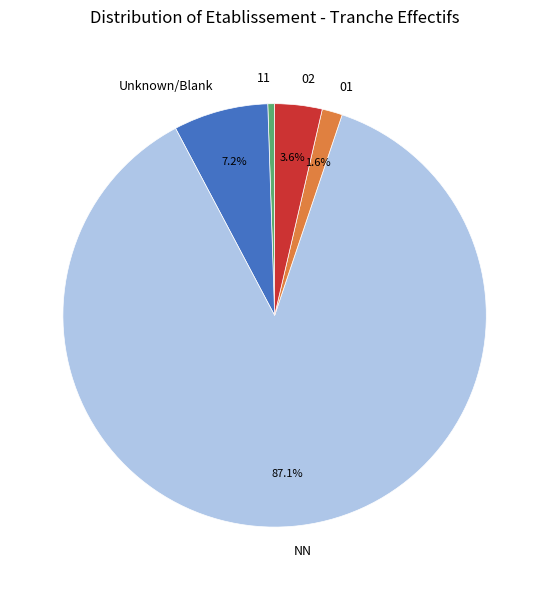

Which slice is the smallest?

11